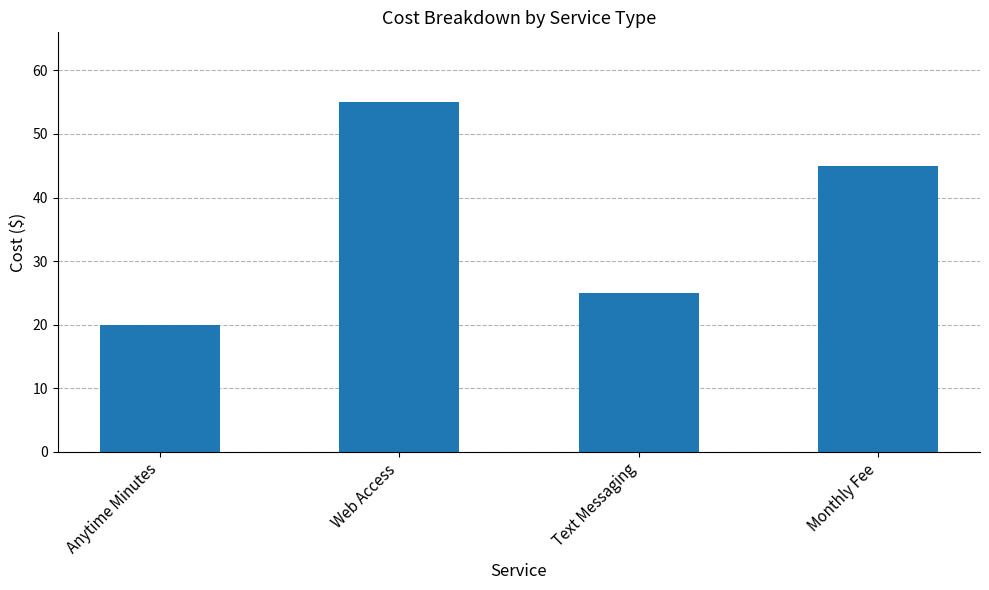

What is the value of the 2nd bar from the left?

55